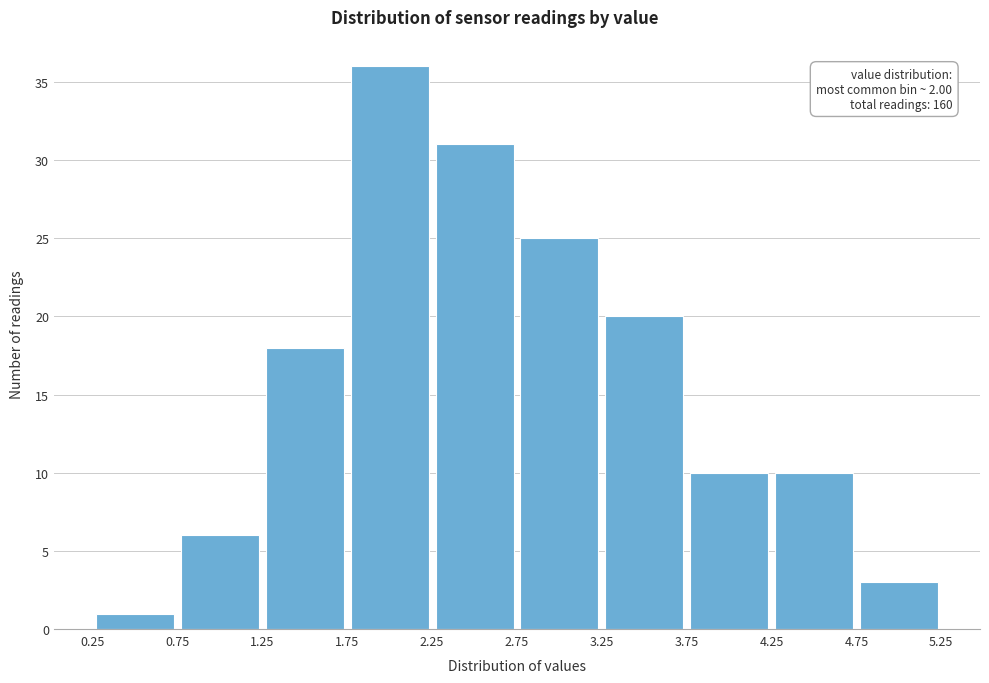

Which range on the x-axis has the tallest bar?

1.75 to 2.25